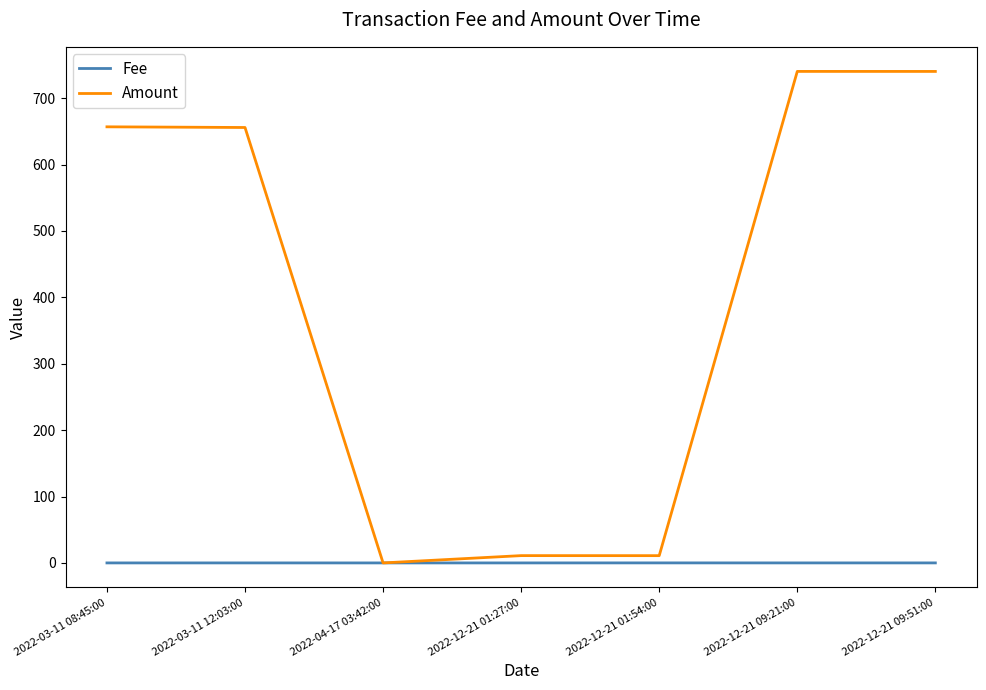

Which series has the largest total across all categories?

Amount